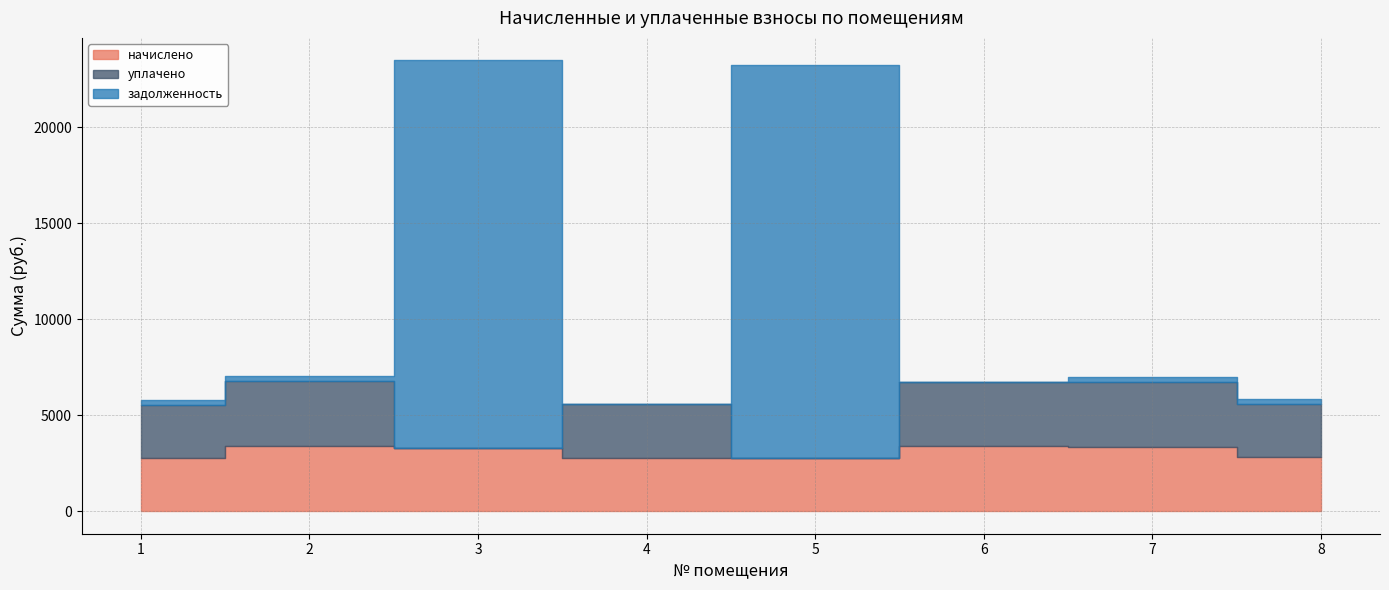

At which category is the sum across all series the highest?

3